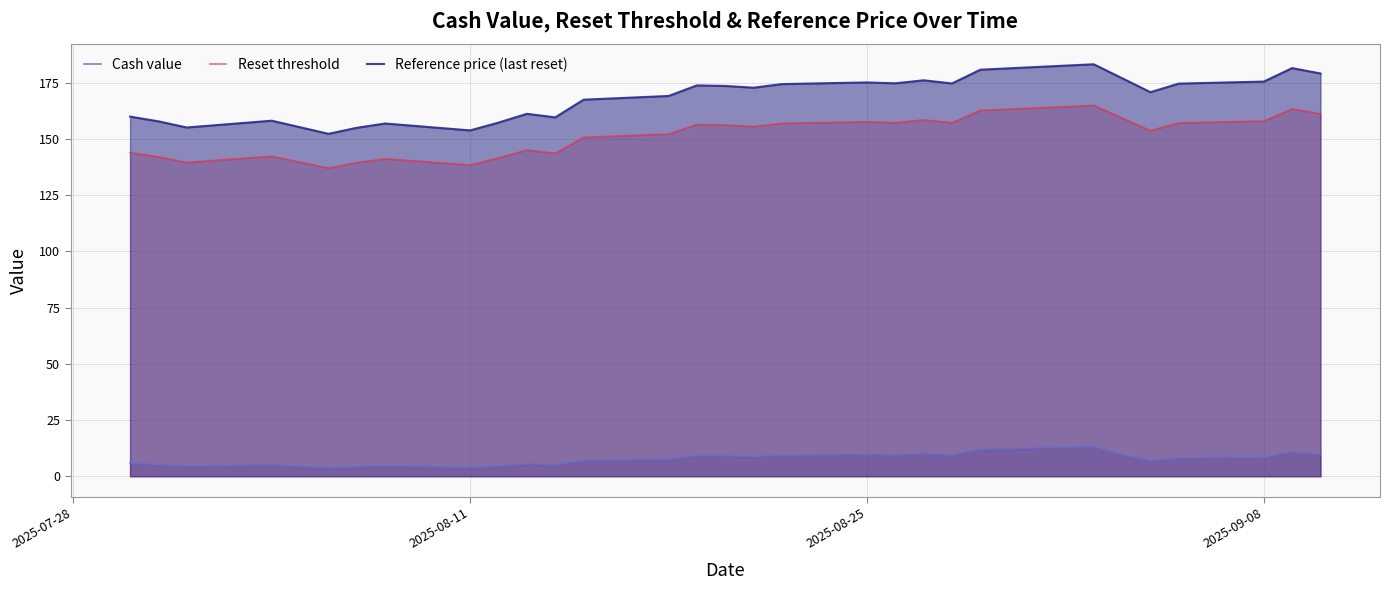

Count the number of categories in the chart.

30